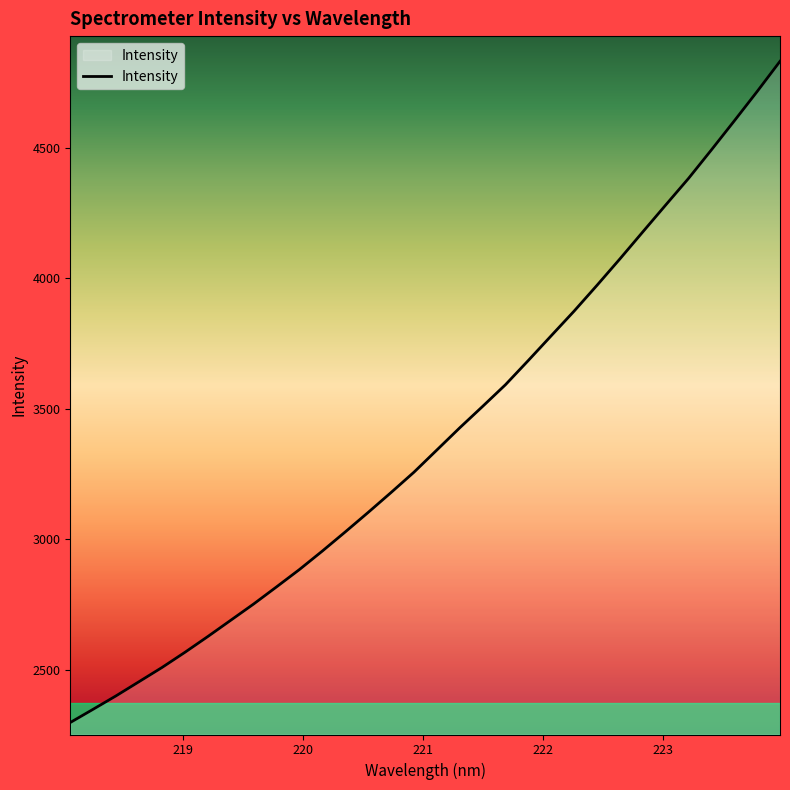

What is the difference between the maximum and minimum values?

2535.7